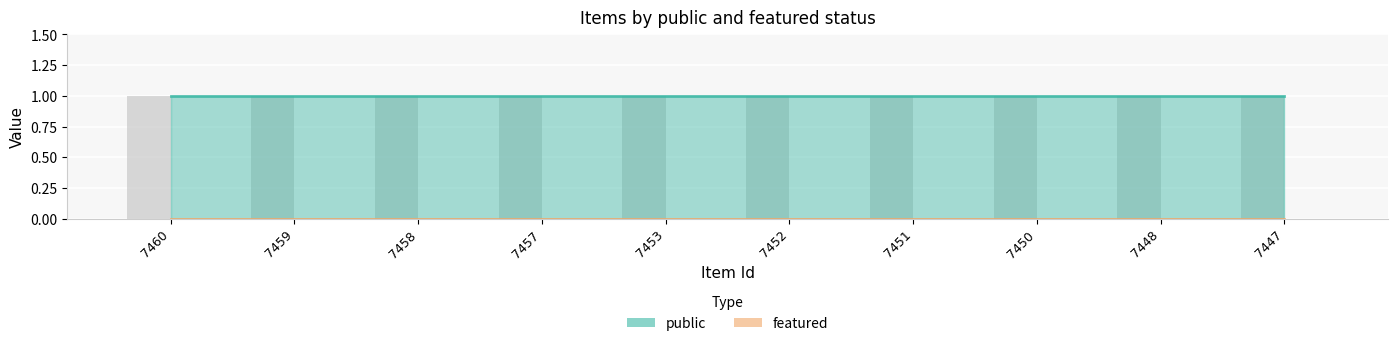

How many groups of bars are there?

10